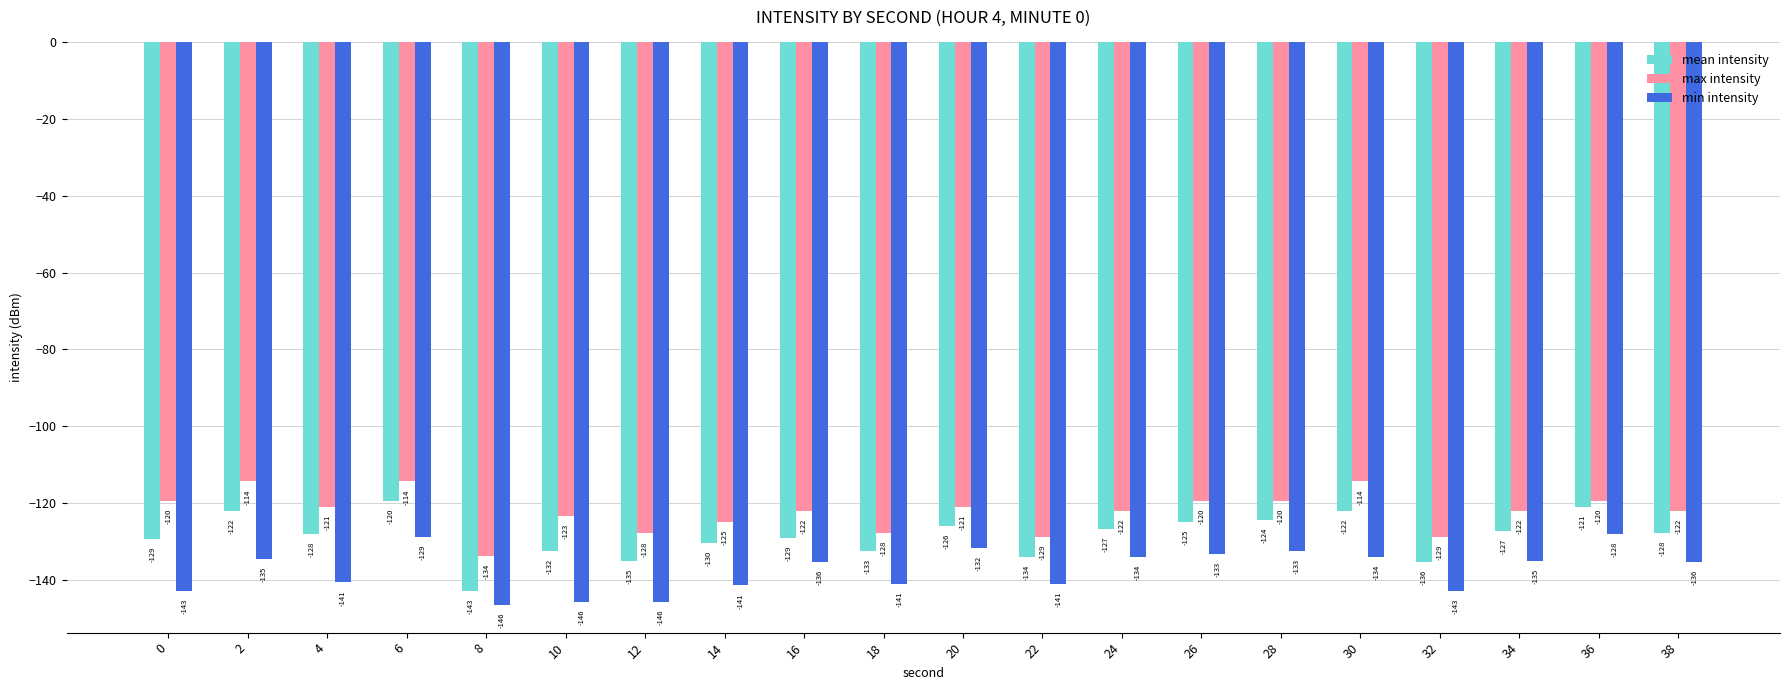

Which series has the largest range (max minus min)?

mean intensity